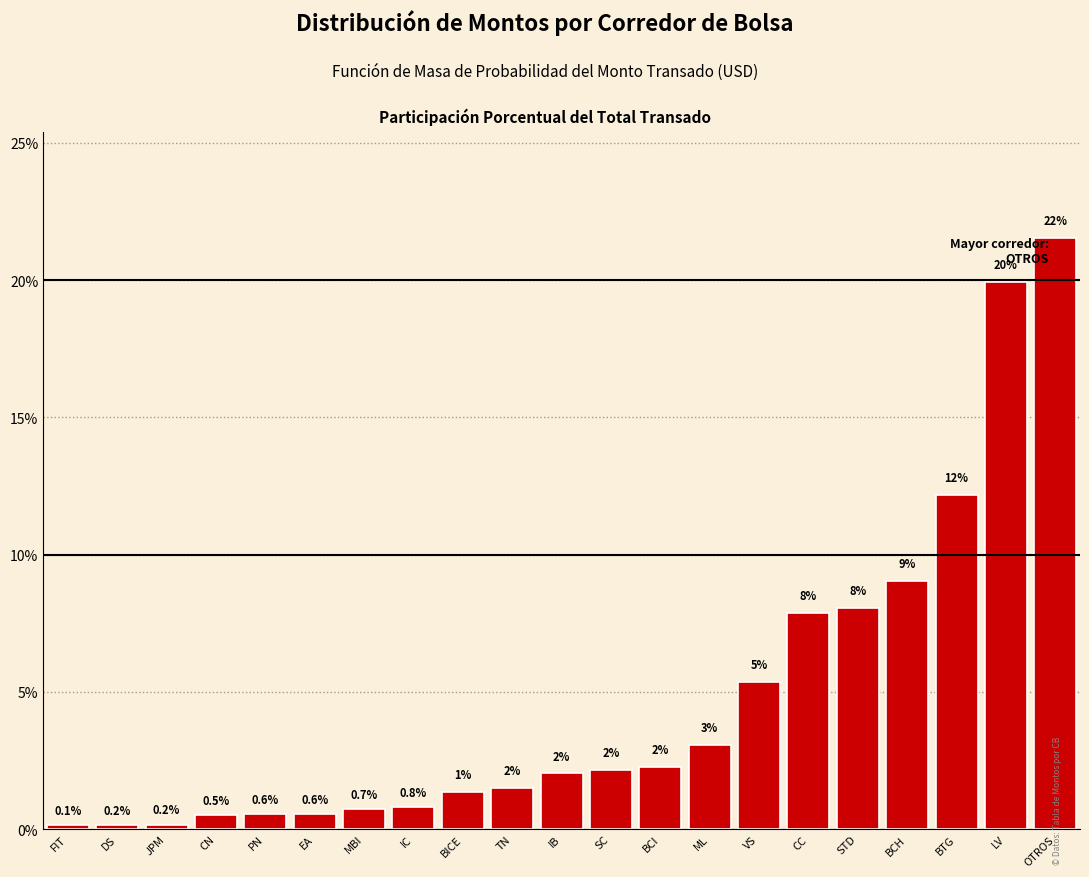

Is it true that the value at PN is 0.6?

True